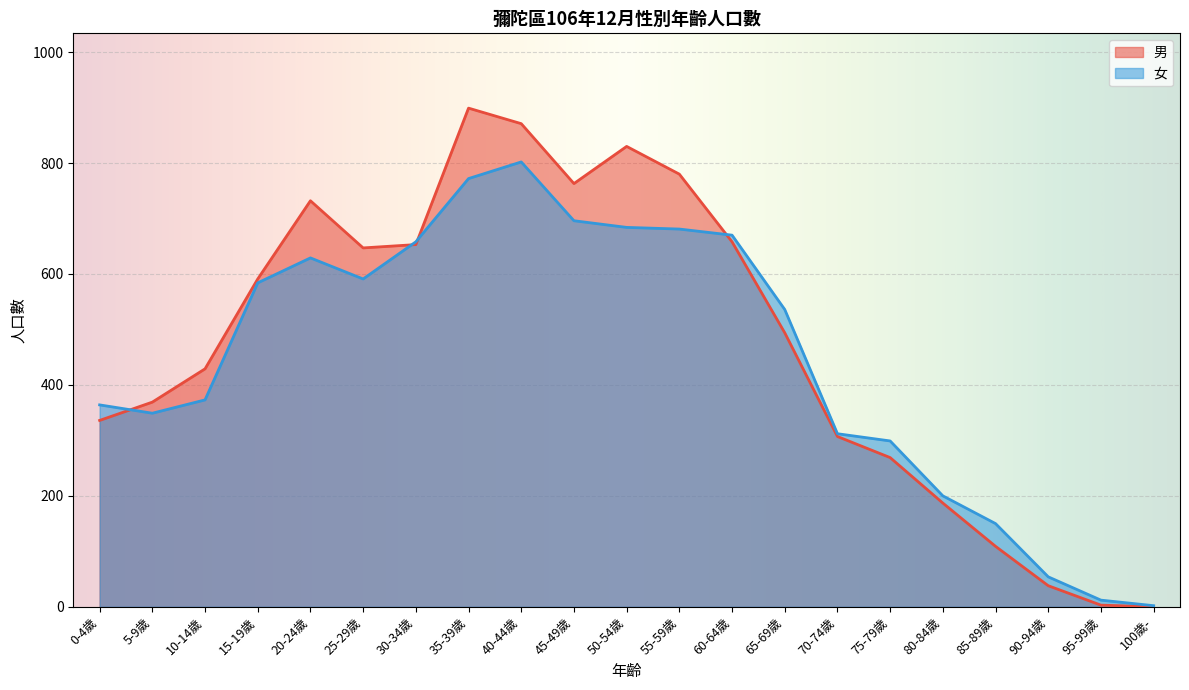

True or false: 女 and 男 intersect in this chart.

True